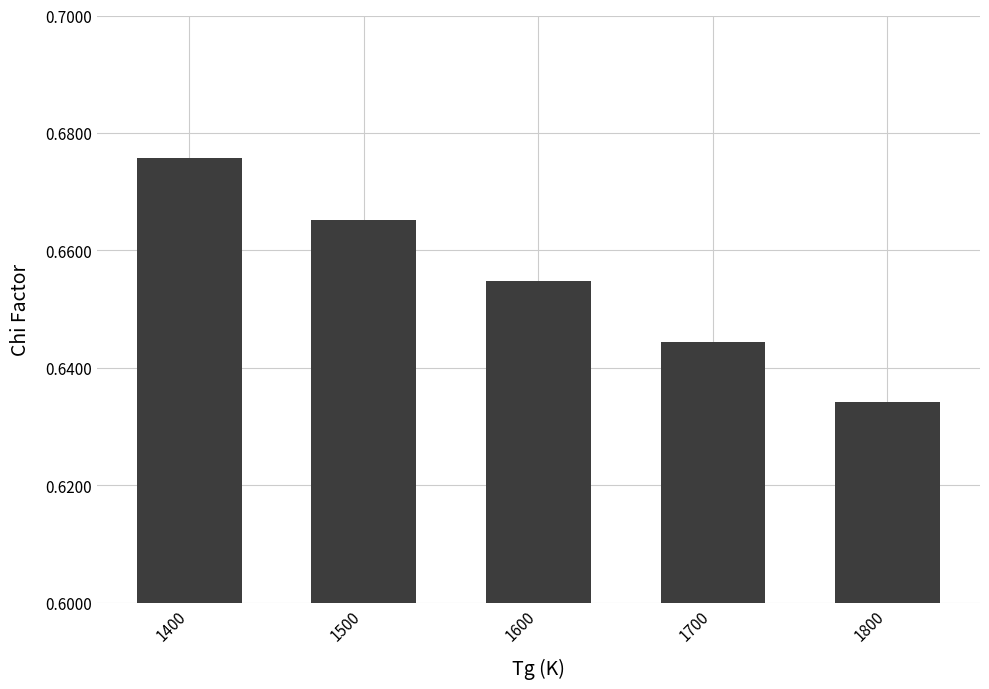

The value at 1700 is 0.3. True or false?

False